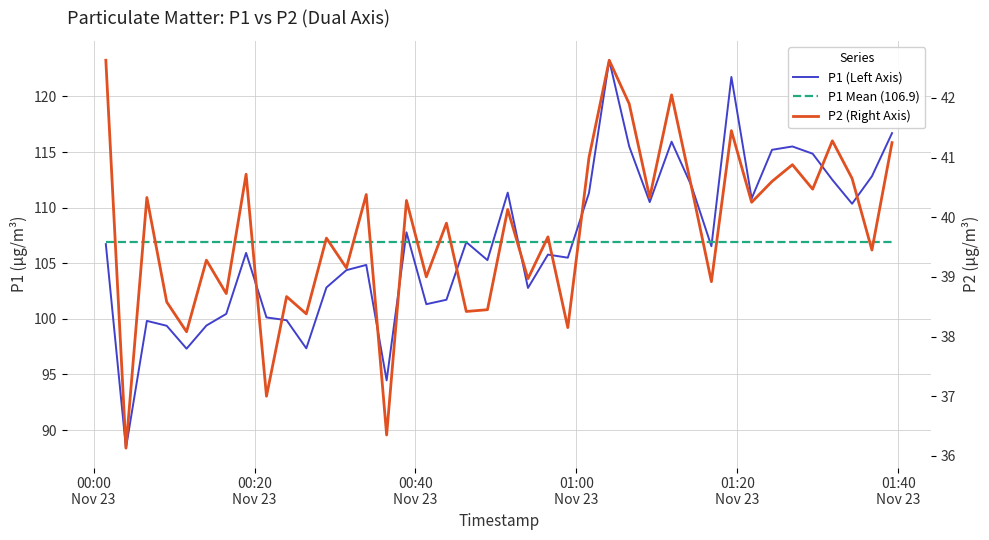

True or false: P1 (Left Axis) and P2 (Right Axis) intersect in this chart.

False